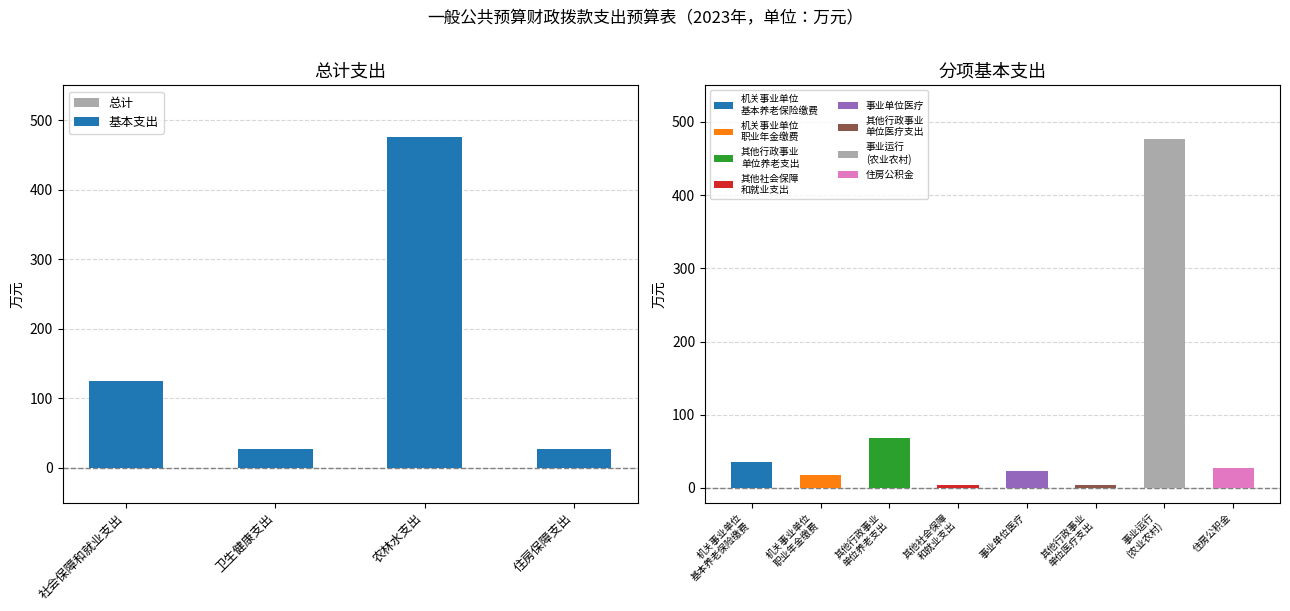

What is the label of the 2nd bar from the right?

农林水支出